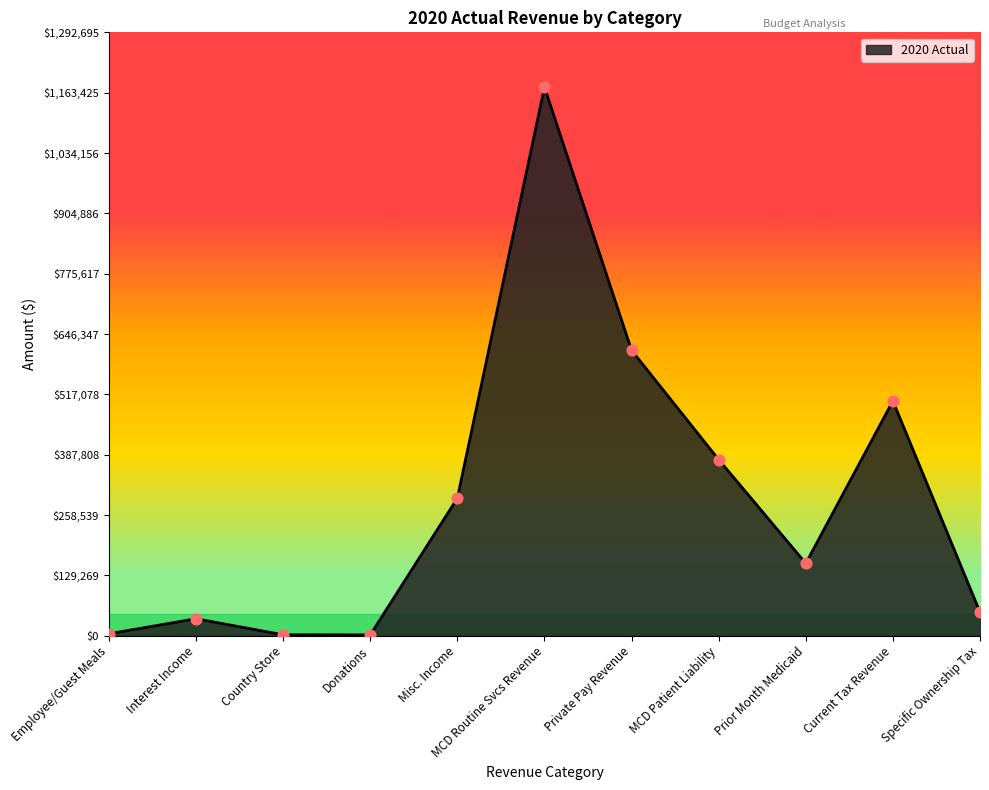

What is the change in value from Country Store to MCD Patient Liability?

+375180.4